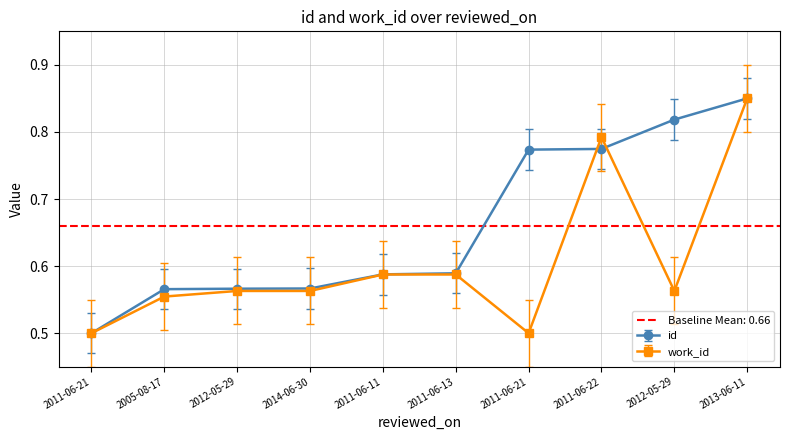

What is the difference between the maximum and minimum values in the id series?

0.3